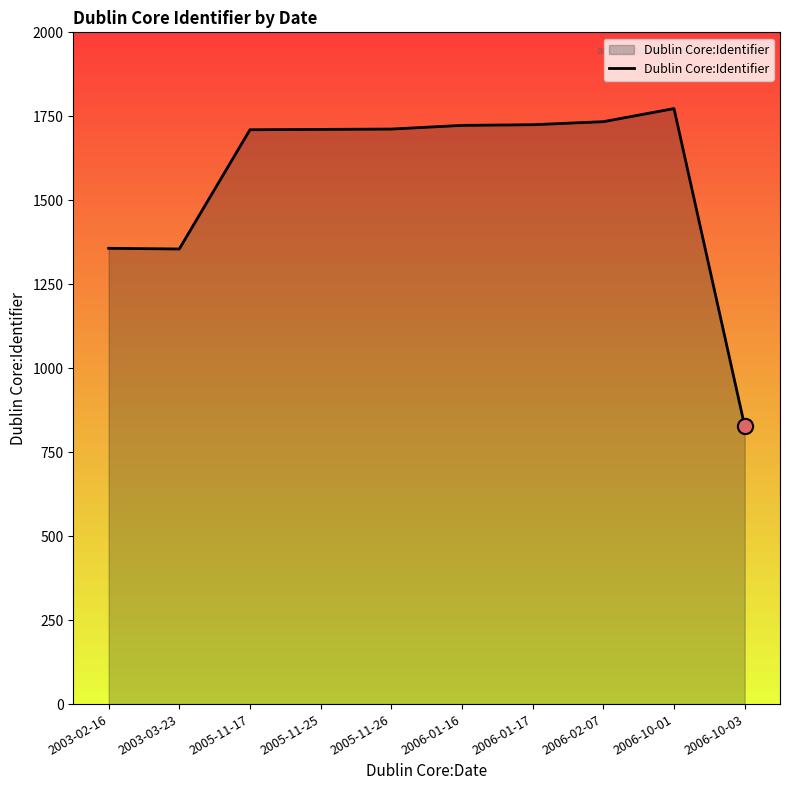

What is the change in value from 2005-11-17 to 2006-10-03?

-882